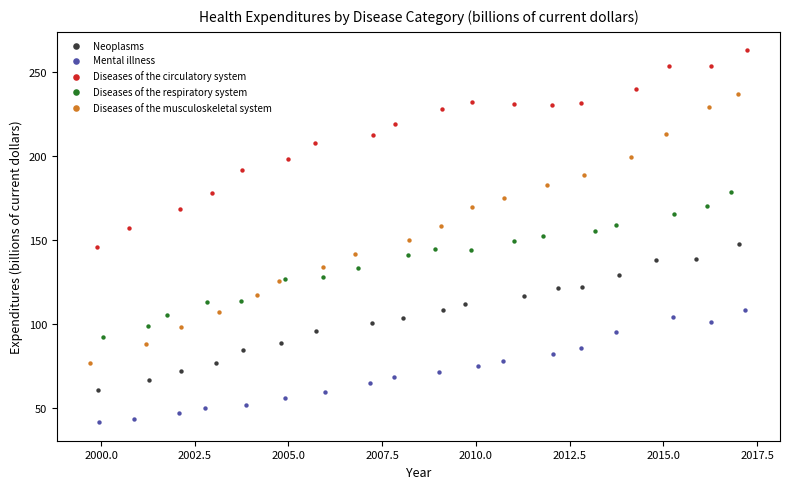

Which series reaches the maximum Y coordinate?

Diseases of the circulatory system